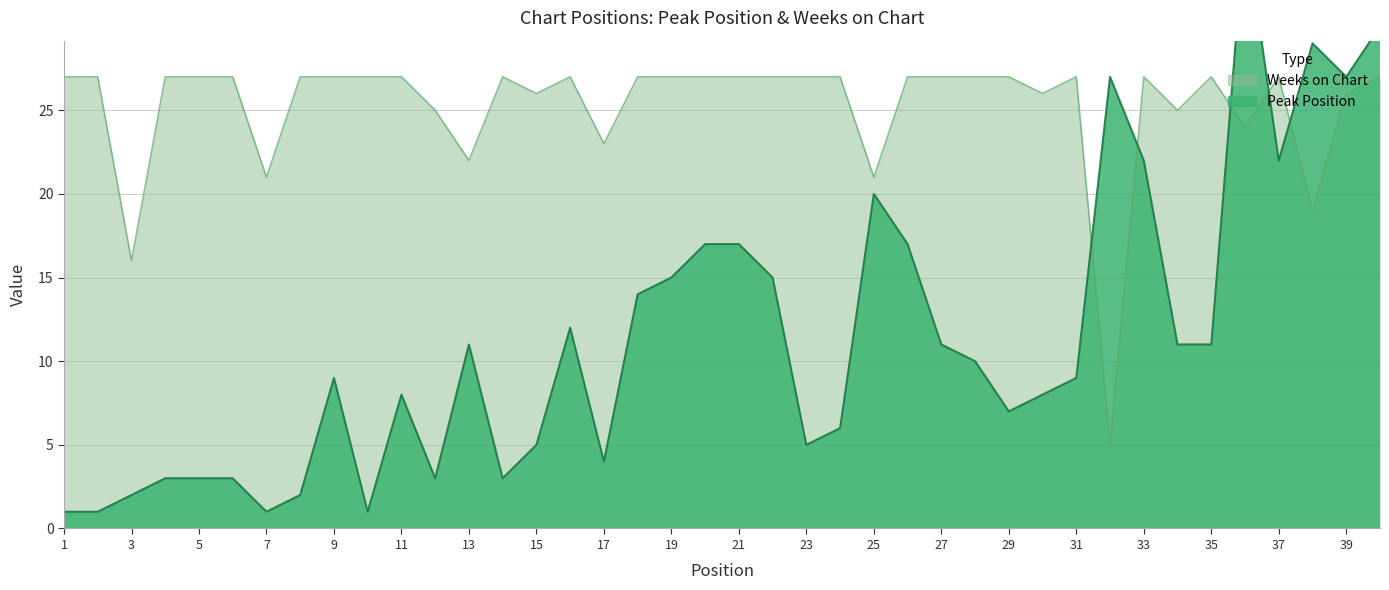

What is the greatest value displayed?

36